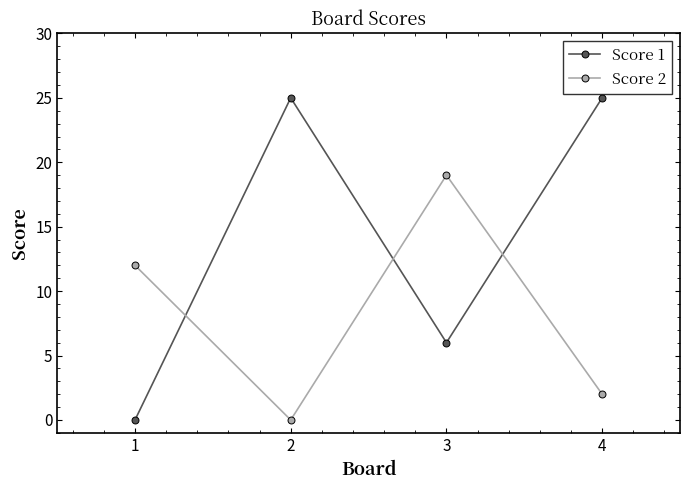

How many data points does each series have?

4